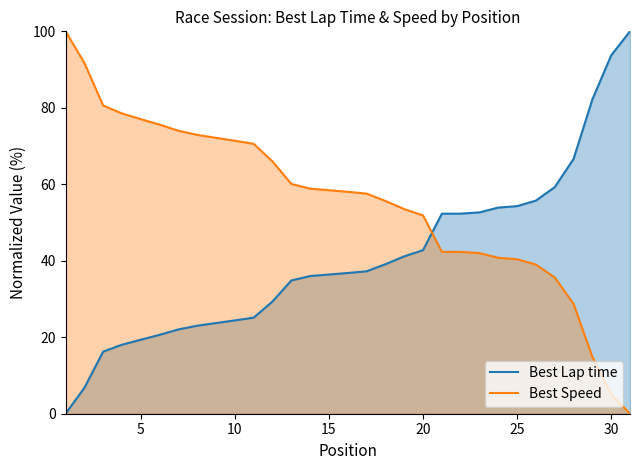

True or false: Best Speed and Best Lap time cross at least once.

True